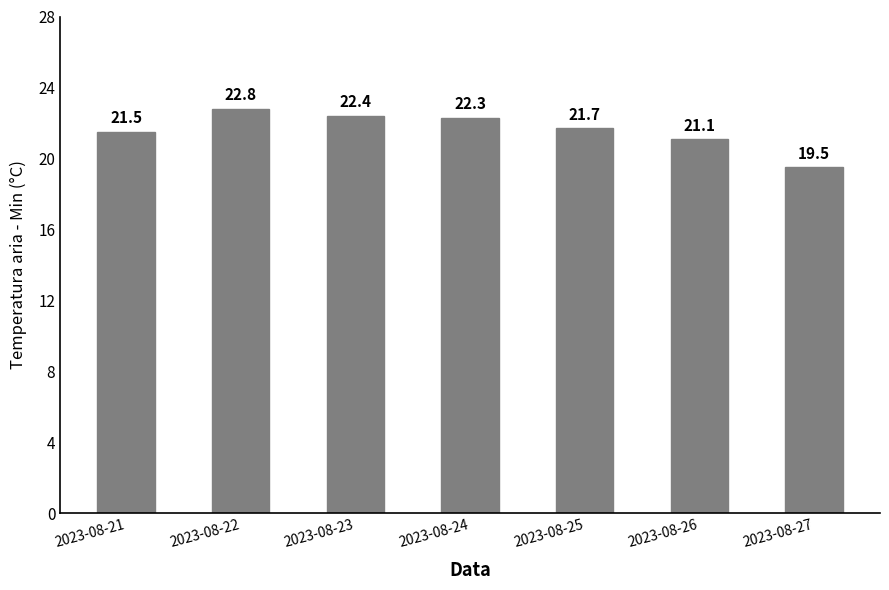

What is the minimum value shown in the chart?

19.5